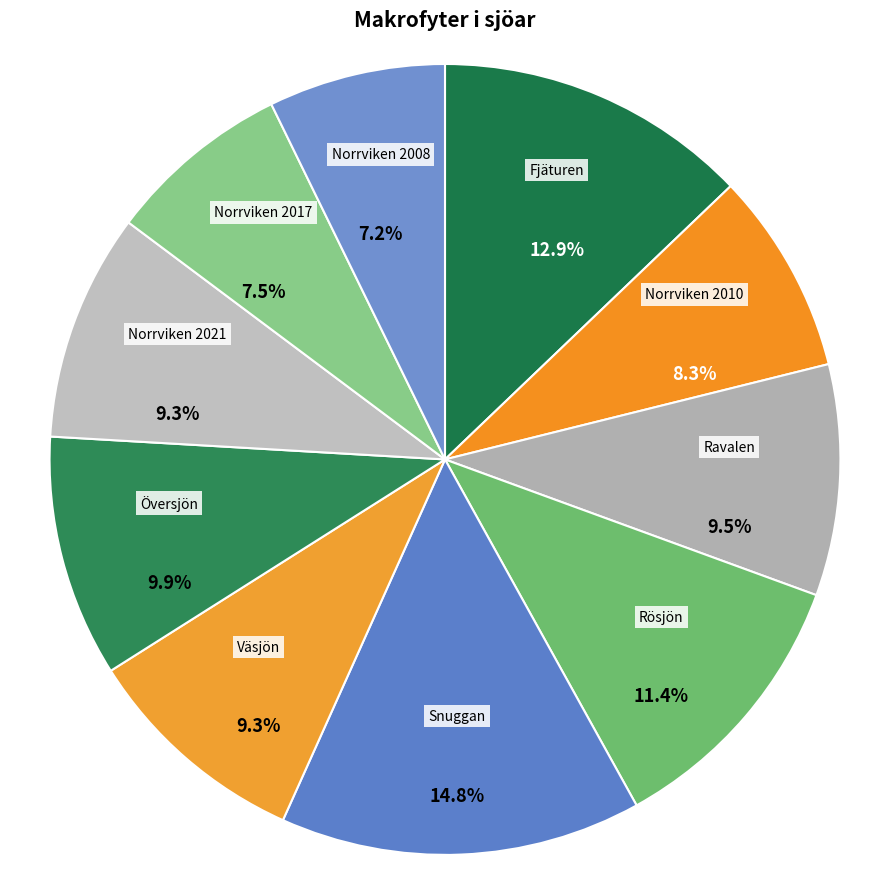

To the nearest percent, what is the difference between the largest and smallest slice percentages?

8%